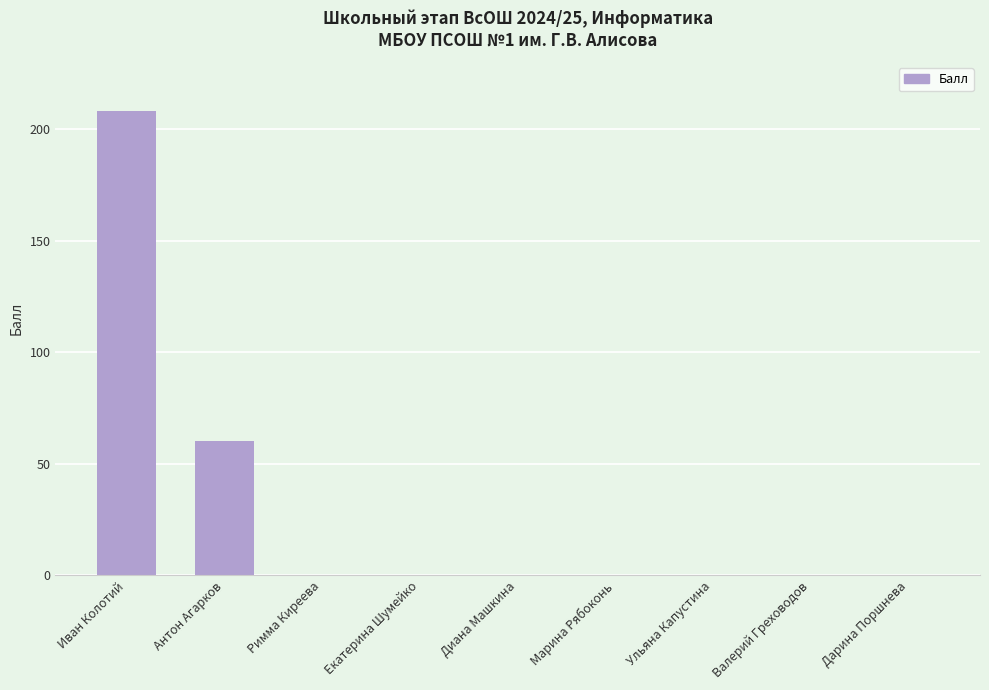

How many data points does each series have?

9